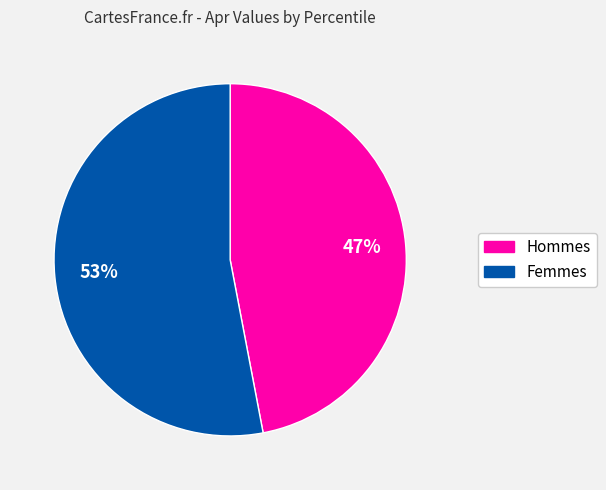

To the nearest percent, what is the average slice percentage?

50%